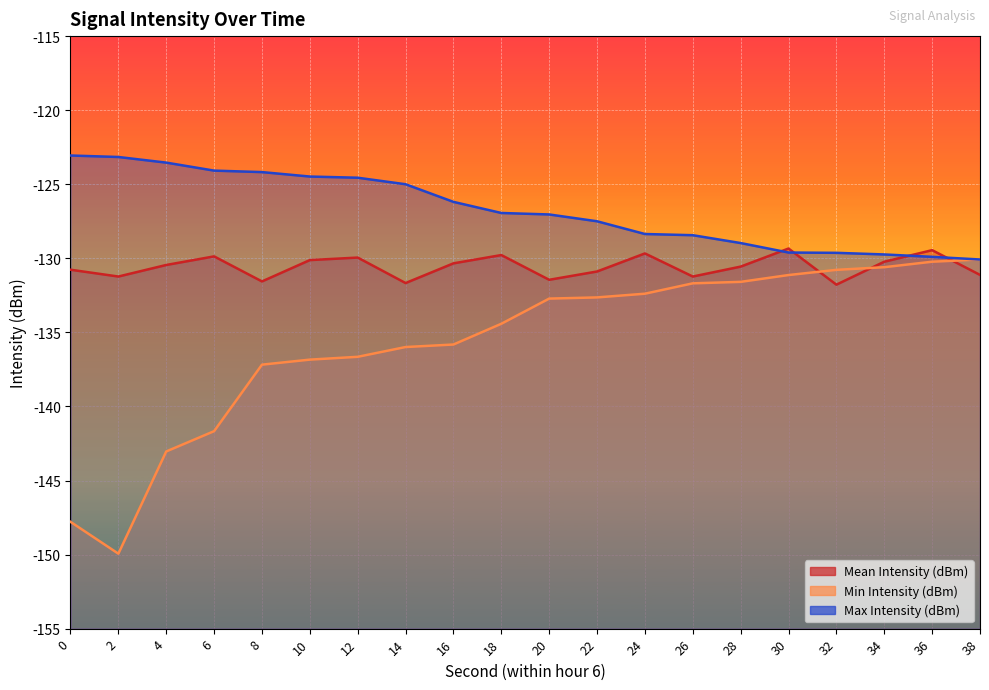

Does the chart display data point markers on the line(s)?

No